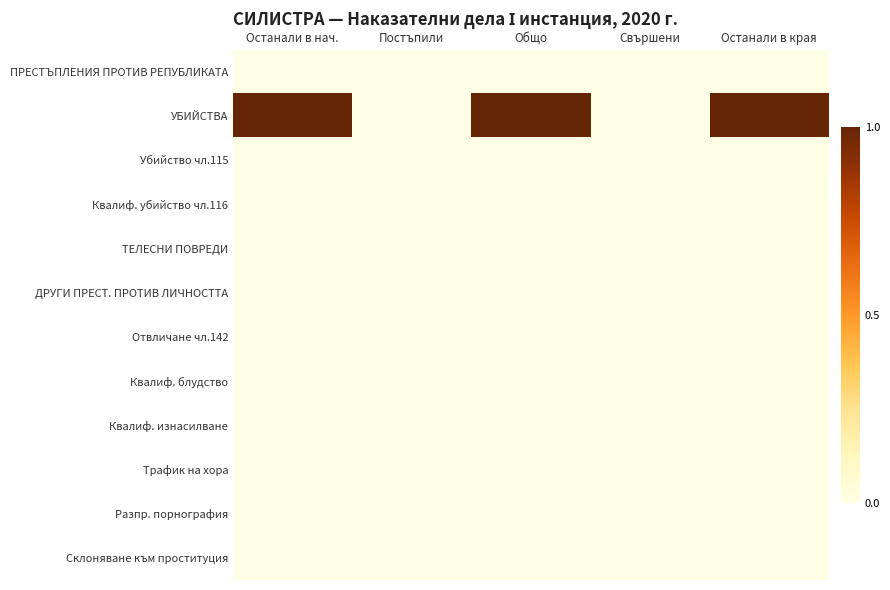

Count the number of data series in this chart.

12